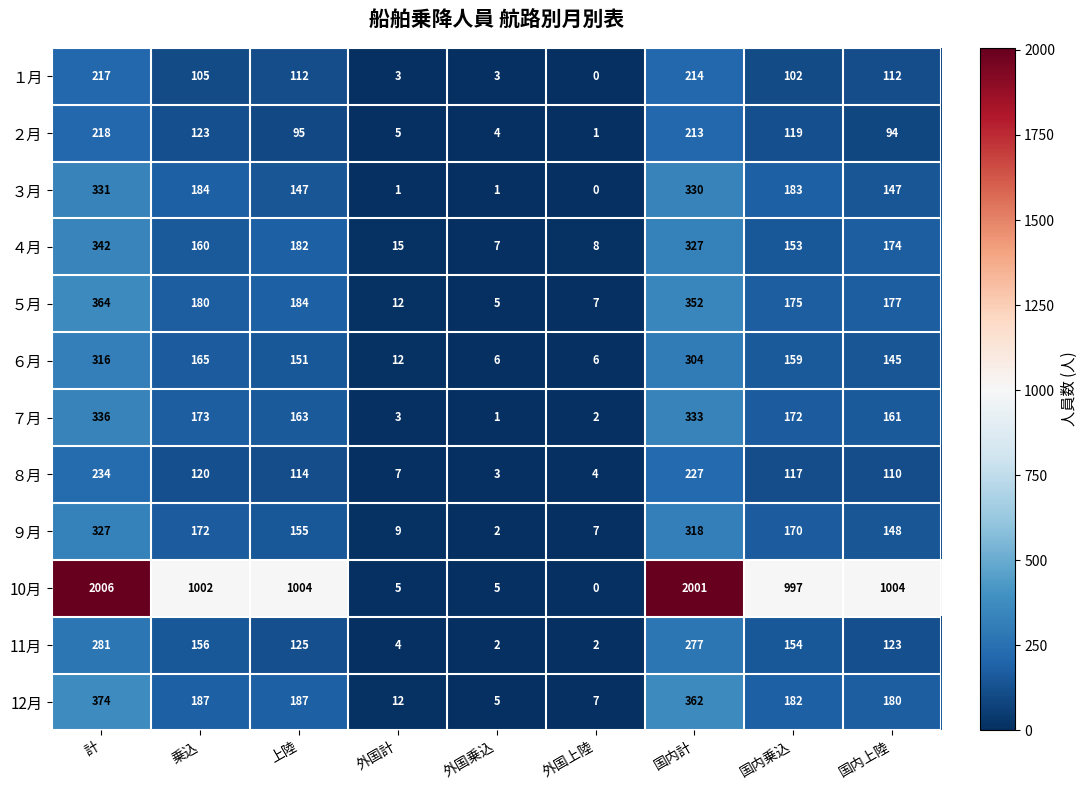

How many data points does each series have?

9